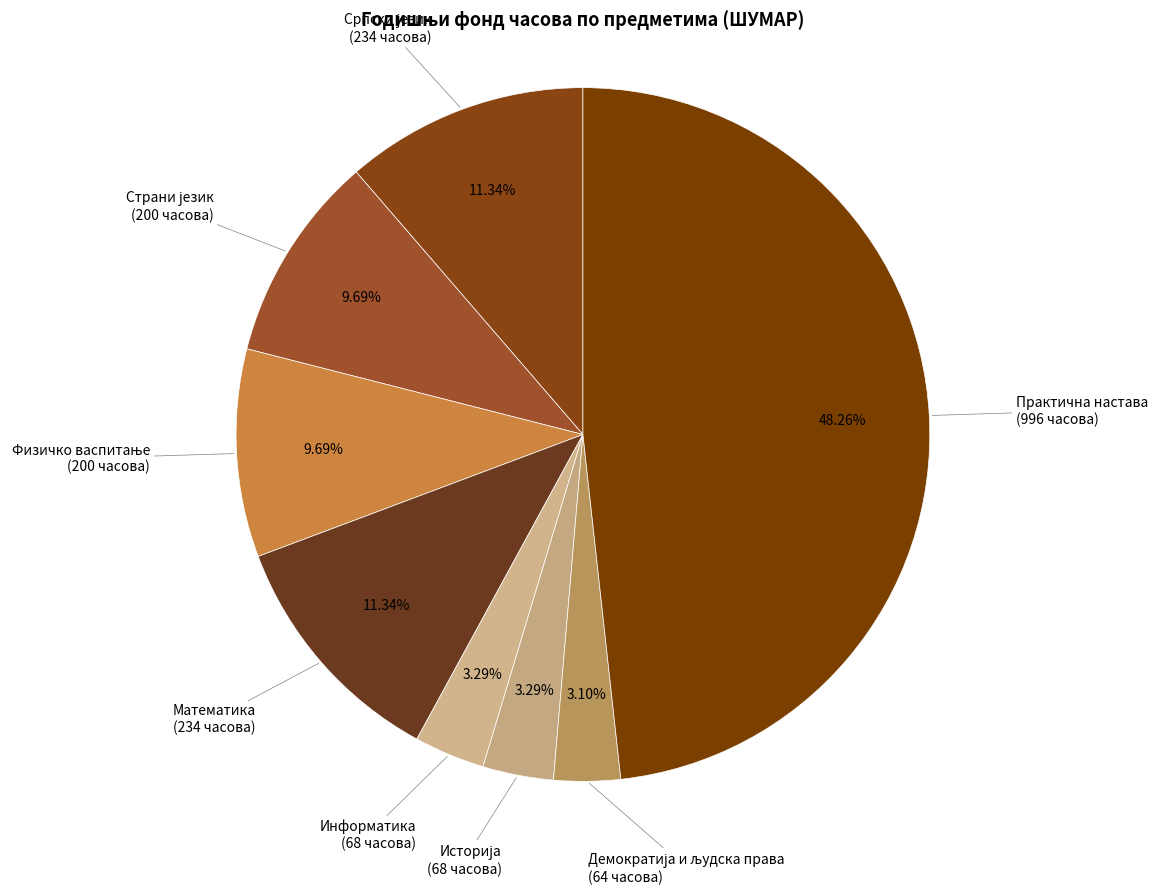

Is there any slice that represents more than half of the pie?

No